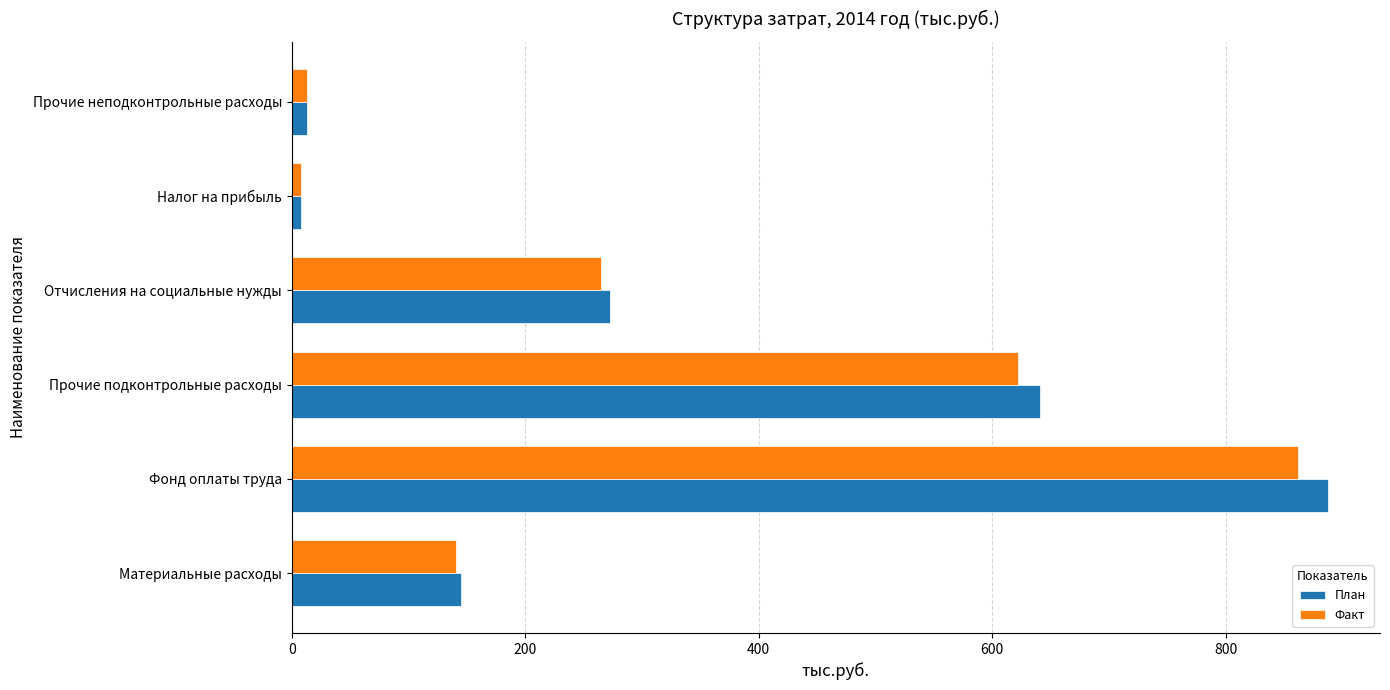

What are all the series names shown in the legend?

План, Факт